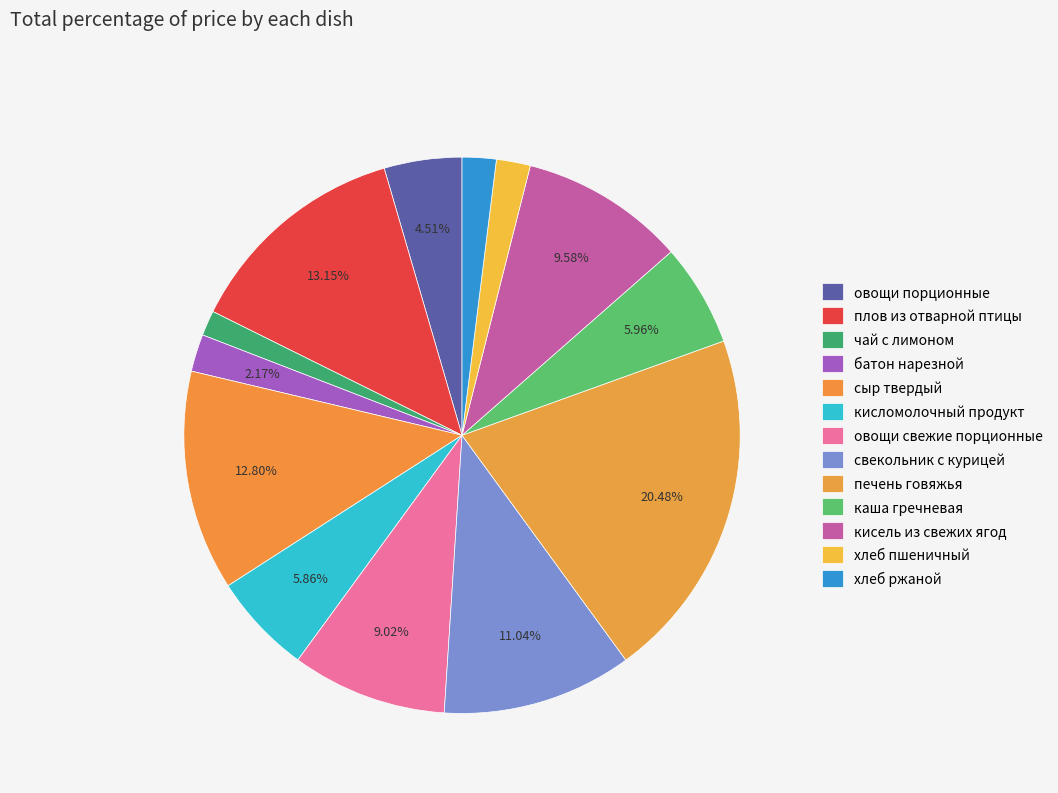

Combined, do хлеб пшеничный and сыр твердый account for over 50%?

No